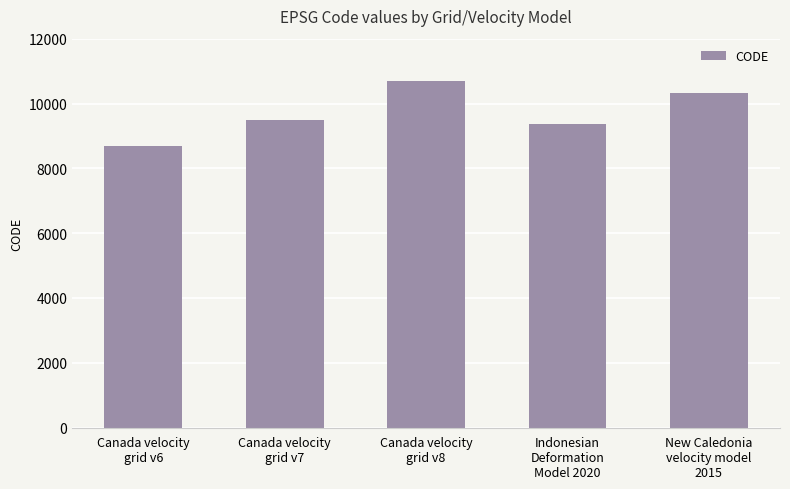

Is it true that the value at Canada velocity
grid v6 is 12256?

False